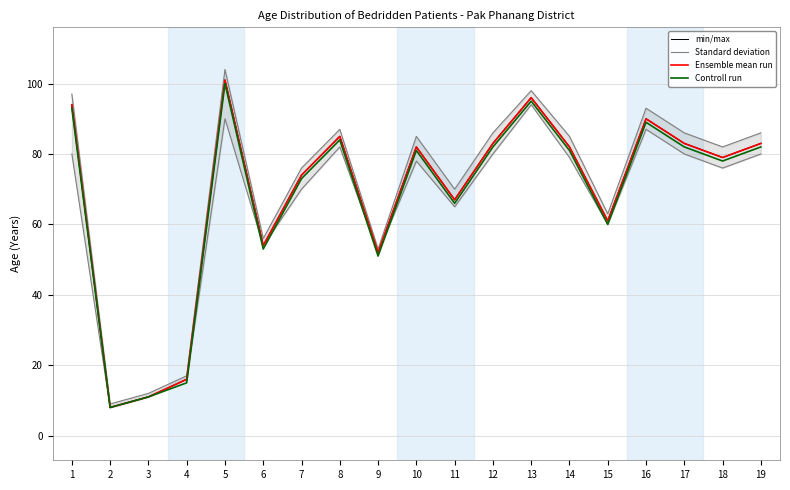

What is the value of the Ensemble mean run point at the 11th from the left?

67